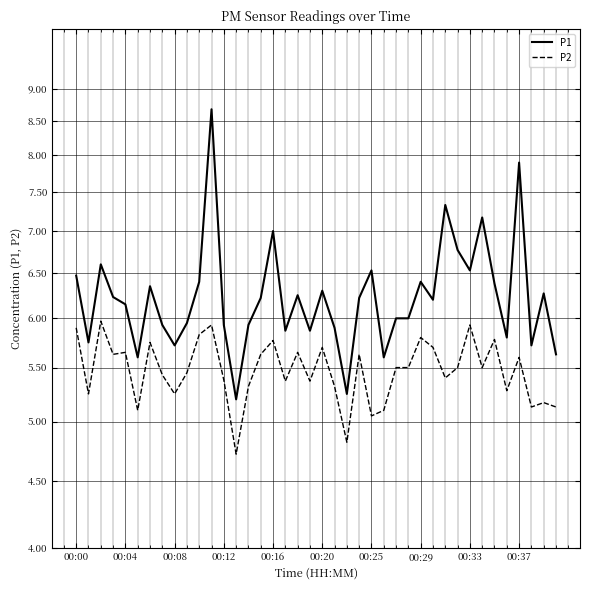

What is the total value across all series at 00:33?

12.5